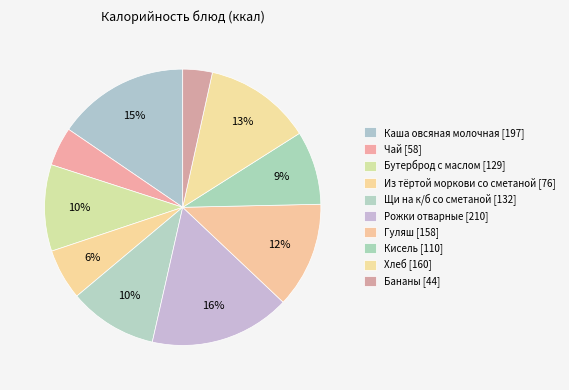

How many slices are in this pie chart?

10